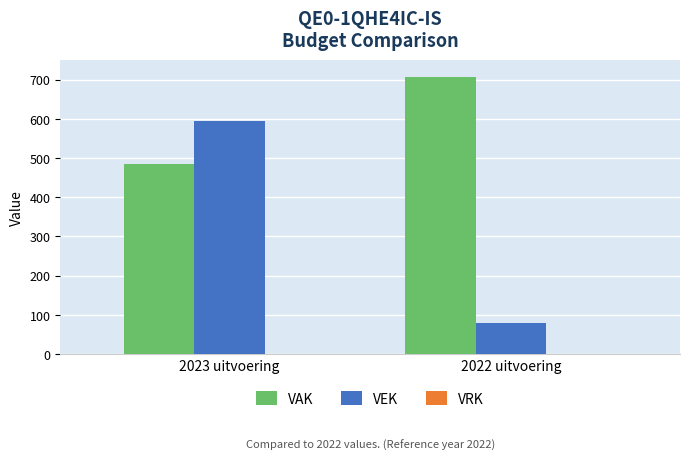

Which category has the highest value across all series?

2022 uitvoering